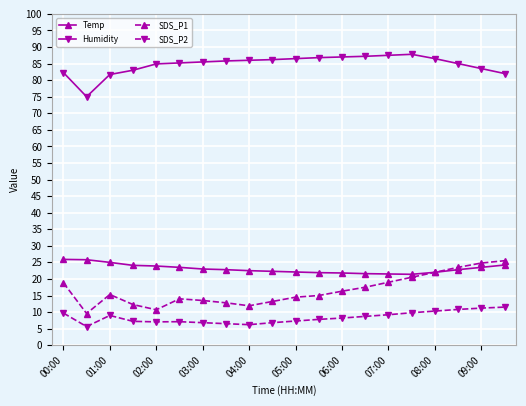

True or false: SDS_P2 and SDS_P1 cross at least once.

False